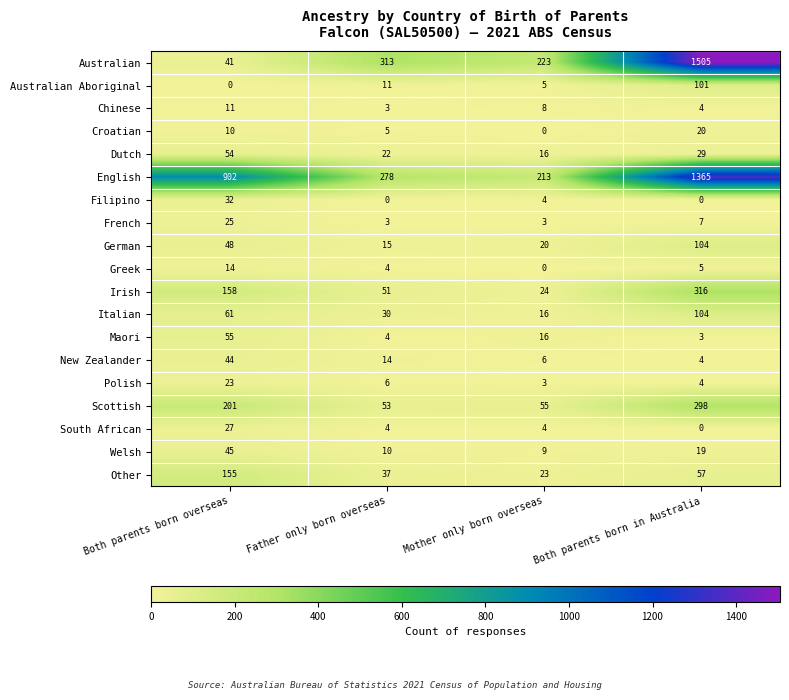

Which series has the widest spread of values?

Australian